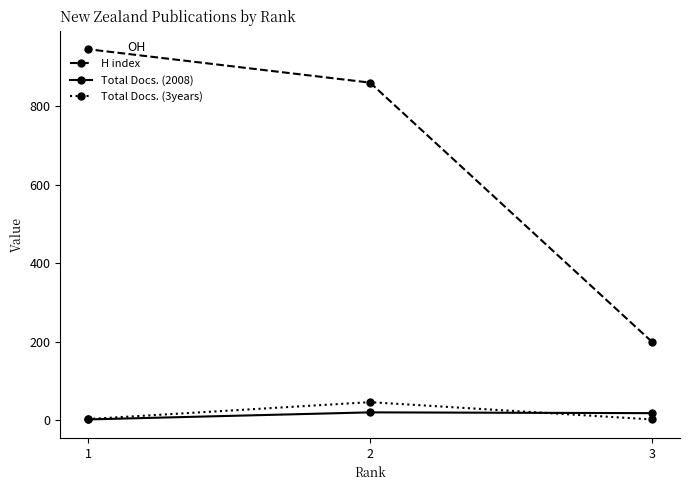

Which series has the largest range (max minus min)?

H index